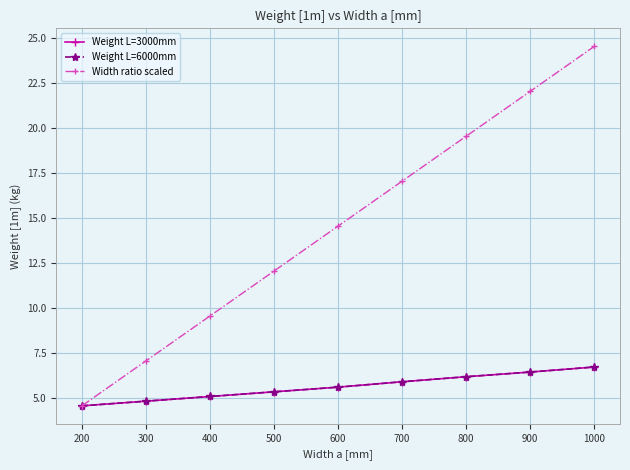

The value of Weight L=6000mm at 300 is 4.8. True or false?

True